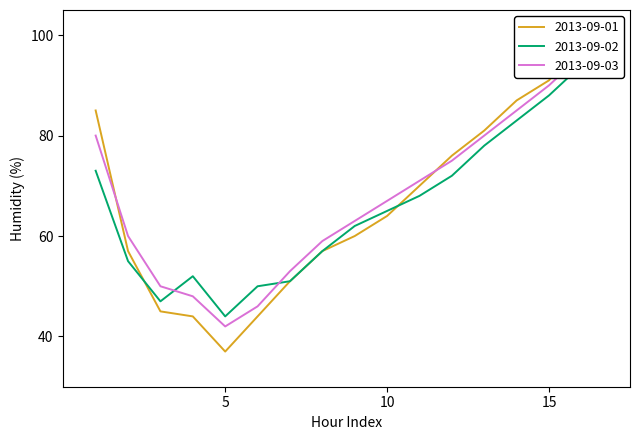

What are all the series names shown in the legend?

2013-09-01, 2013-09-02, 2013-09-03